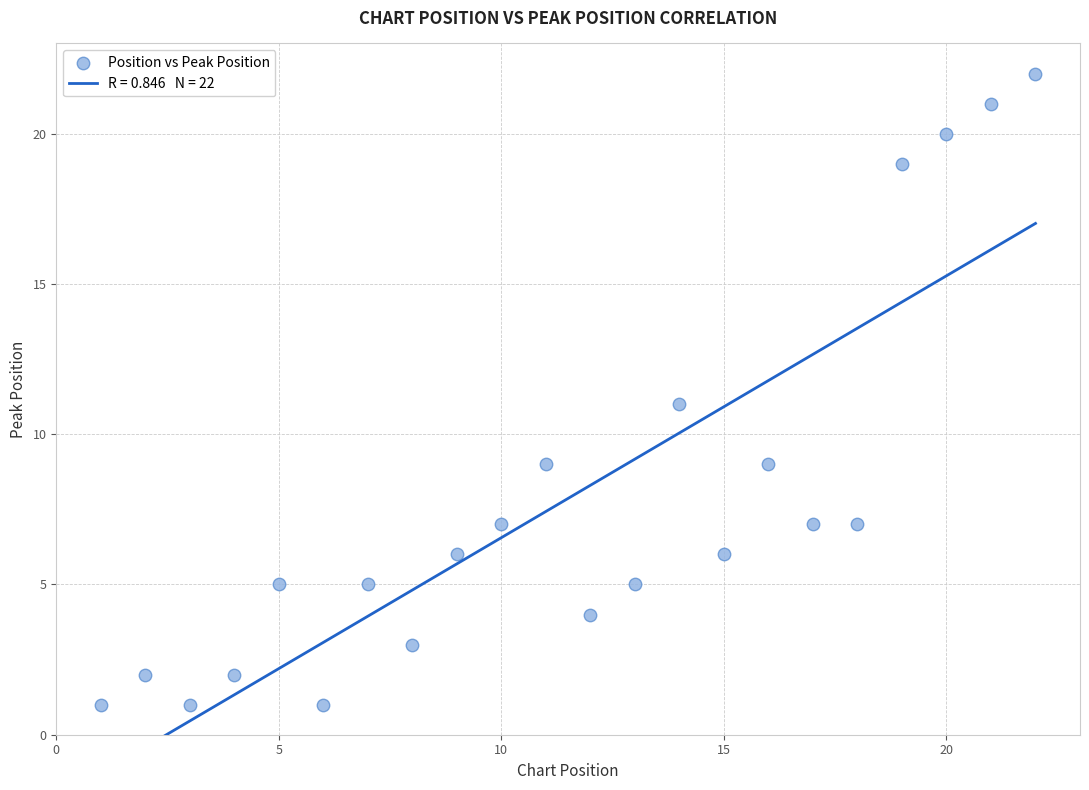

What is the range of X values (max minus min)?

21